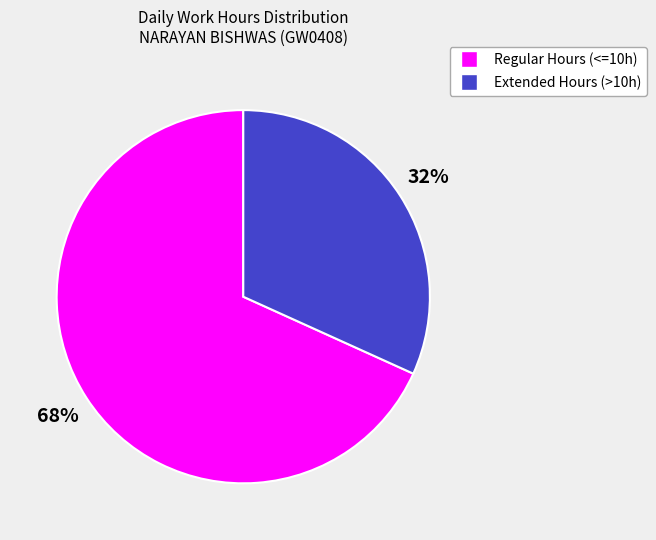

Count the number of slices in the pie.

2